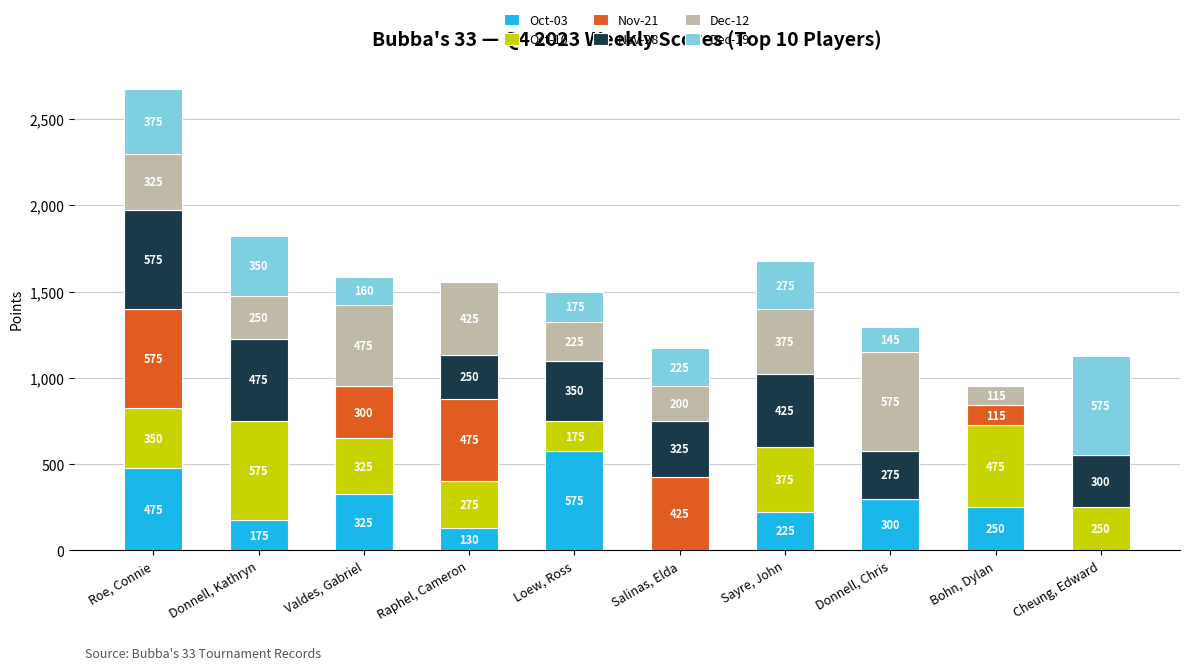

What is the maximum value for Oct-03?

575